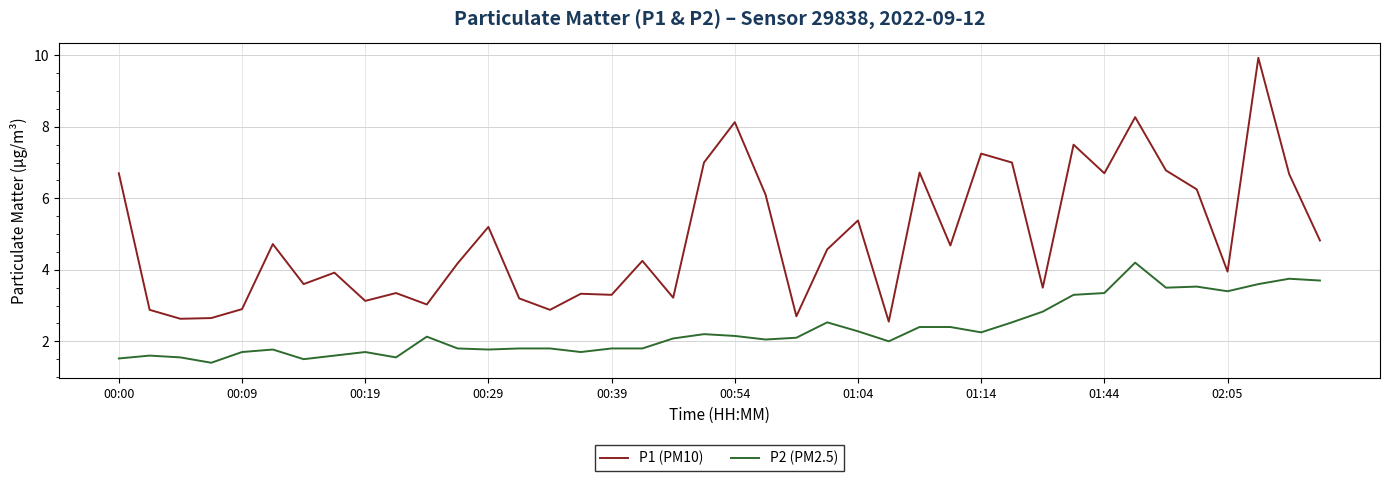

True or false: P2 (PM2.5) and P1 (PM10) intersect in this chart.

False